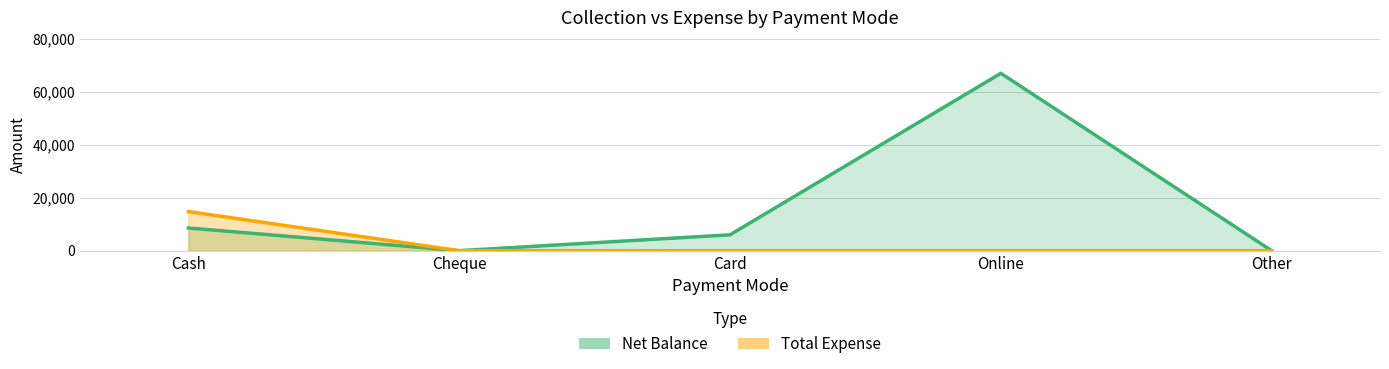

What is the sum of the Total Expense values at Other and Cash?

14810